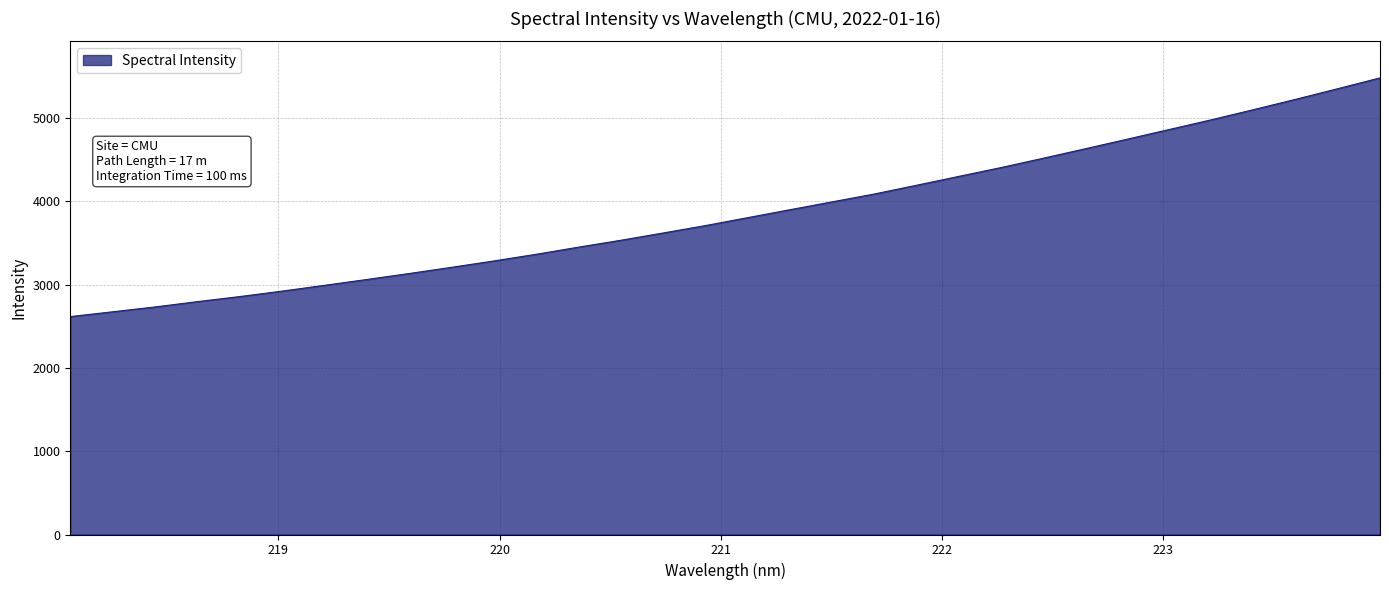

True or false: there are more than 0 points higher than both neighbors.

False